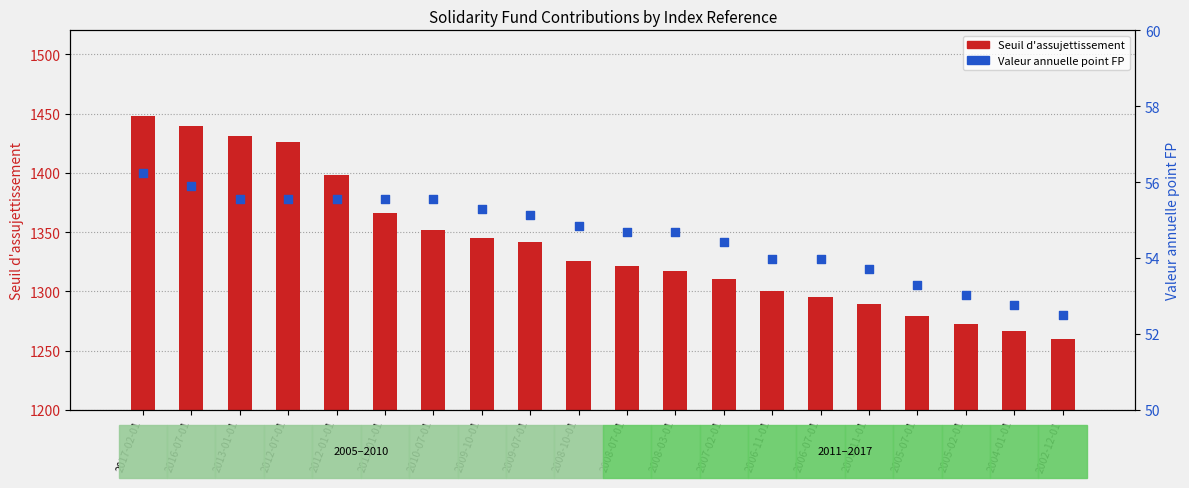

What are all the series names shown in the legend?

Seuil d'assujettissement, Valeur annuelle point FP